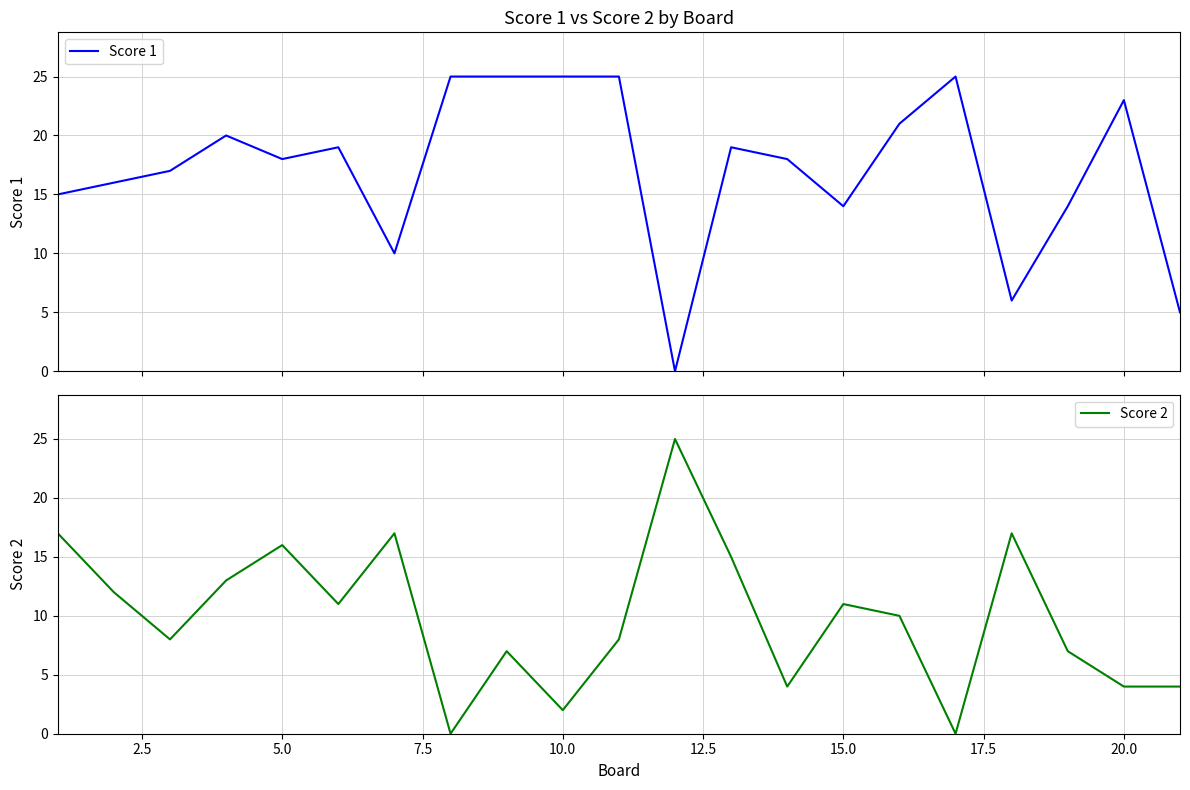

At how many categories does at least one series exceed 12?

20